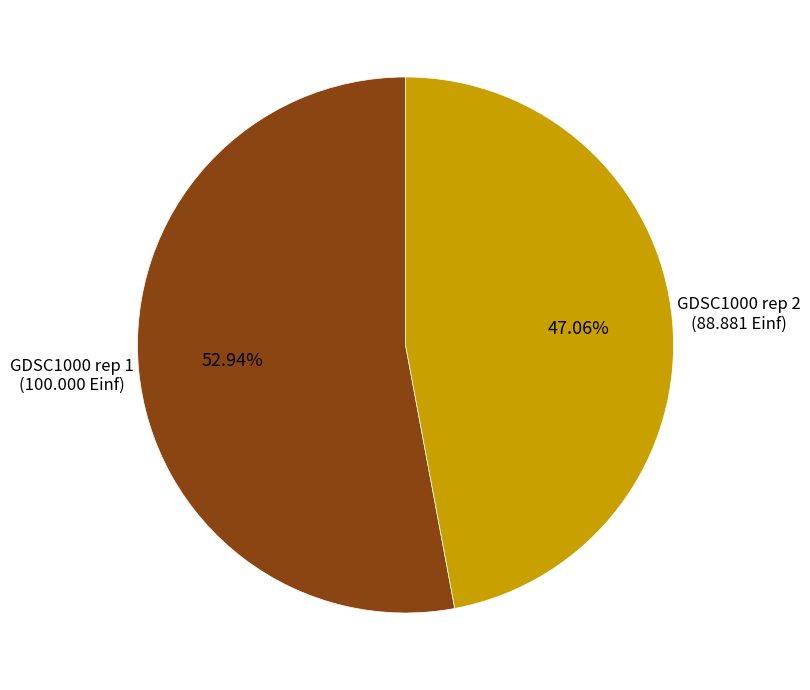

What is the majority slice?

GDSC1000 rep 1